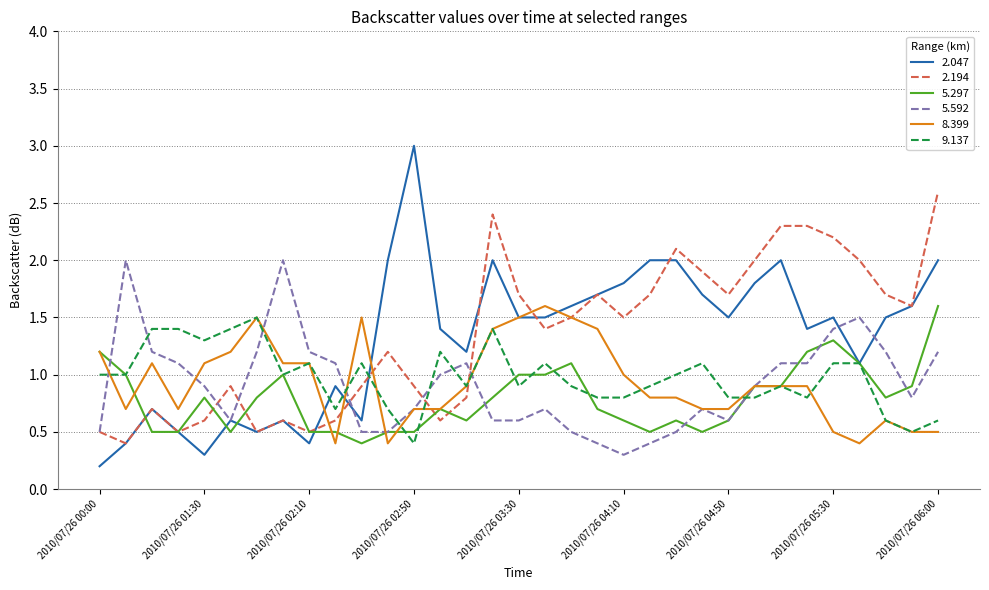

What is the greatest value displayed?

3.0